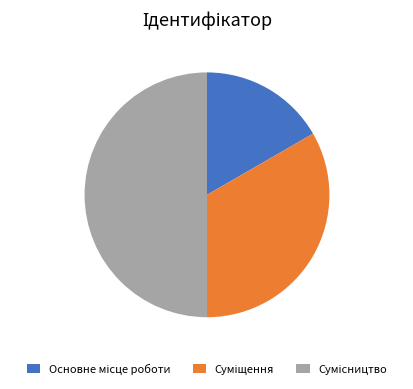

Rank the categories by value from highest to lowest.

Сумісництво, Суміщення, Основне місце роботи